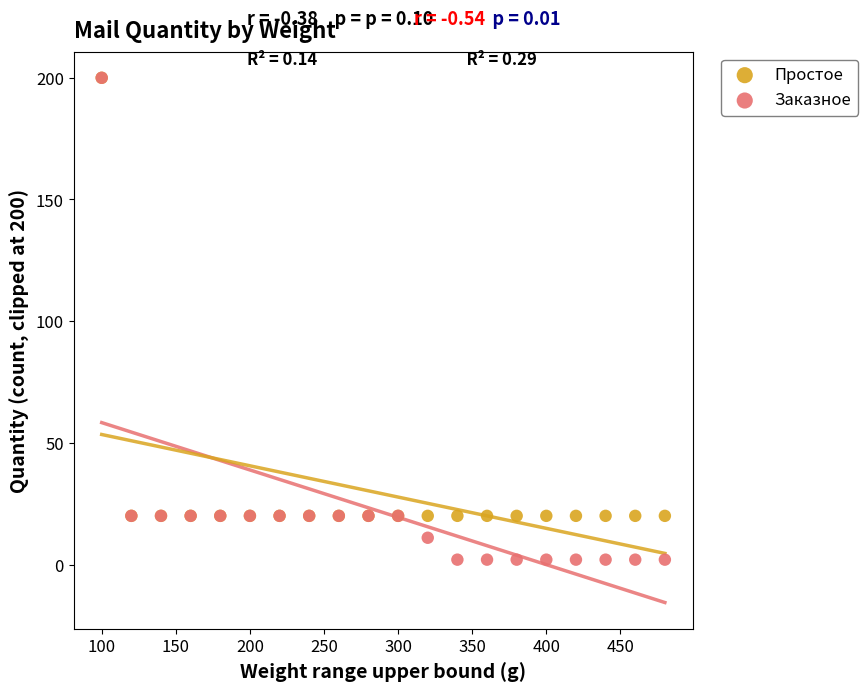

What are all the series names shown in the legend?

Простое, Заказное